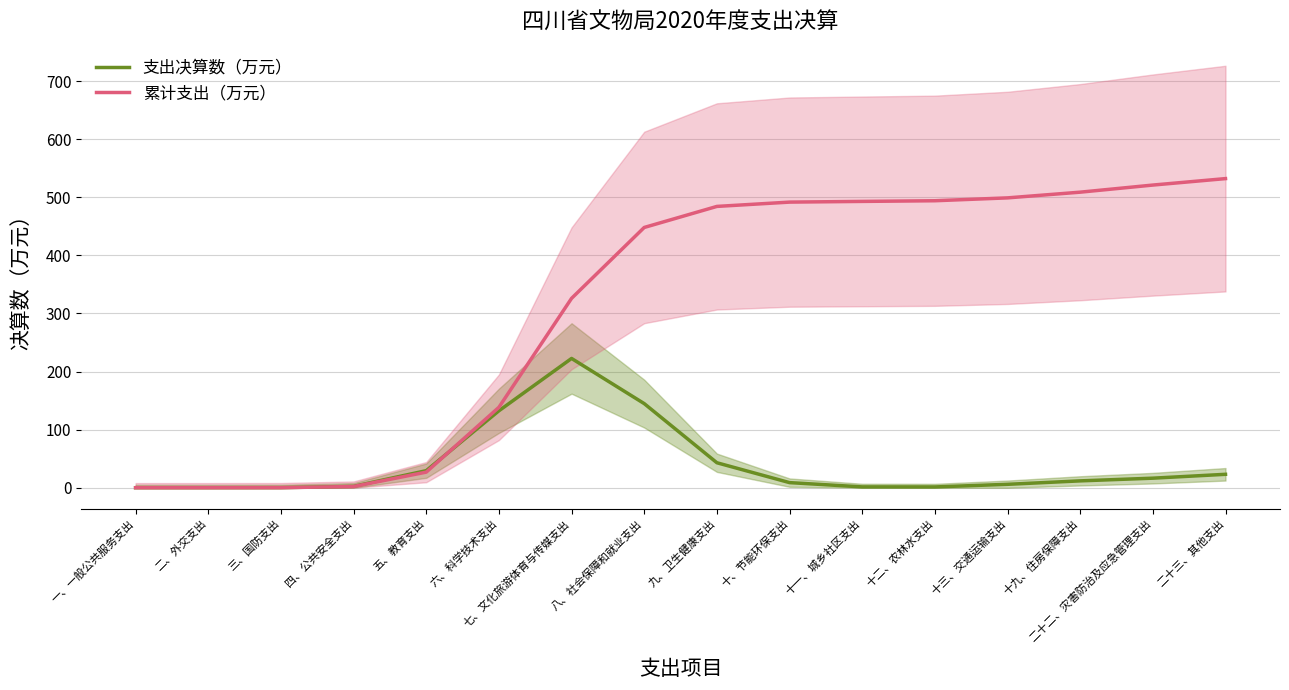

Is this an area chart (filled region under the line)?

No